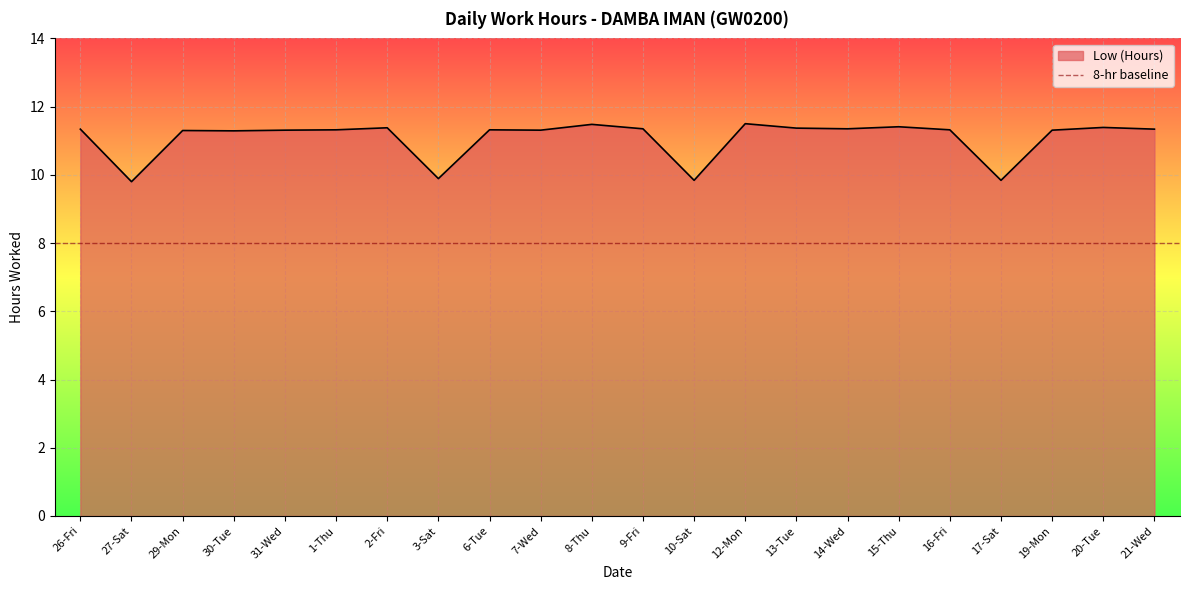

True or false: there are more than 1 points higher than both neighbors.

True